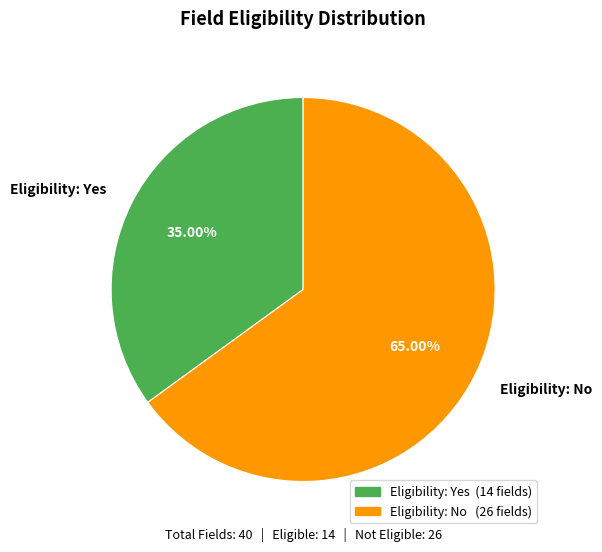

What is the majority slice?

Eligibility: No